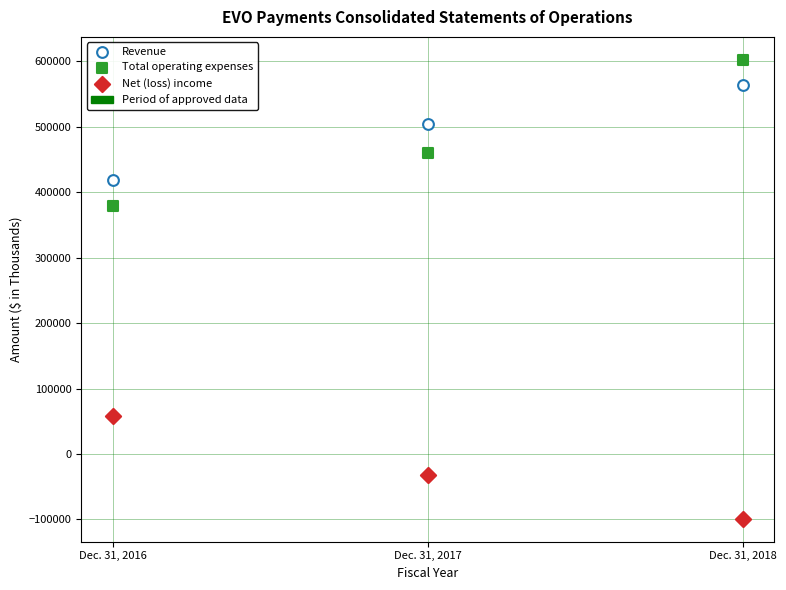

Across all data points, what is the average X value?

2017